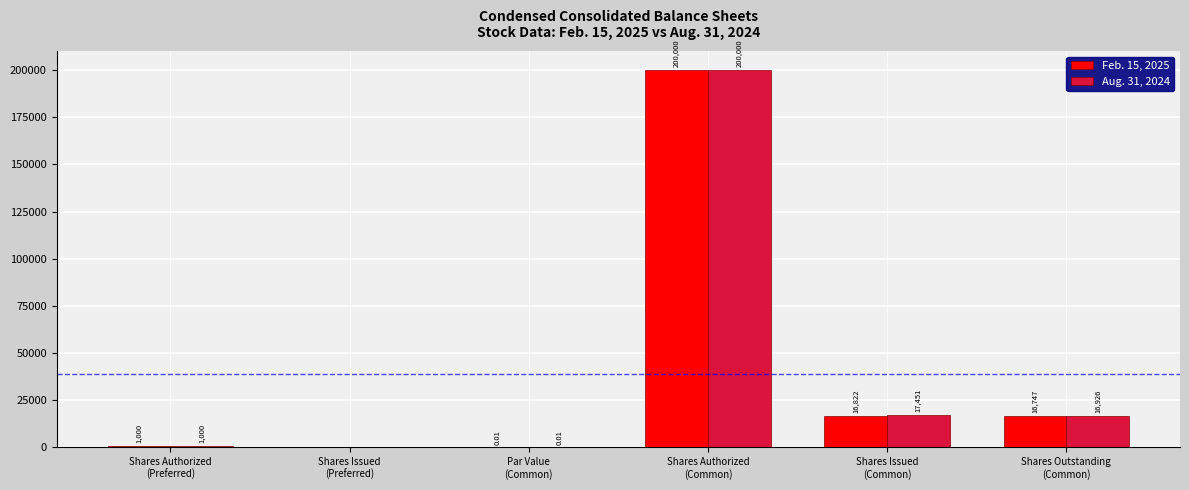

Which category has the highest value in the Feb. 15, 2025 series?

Shares Authorized
(Common)